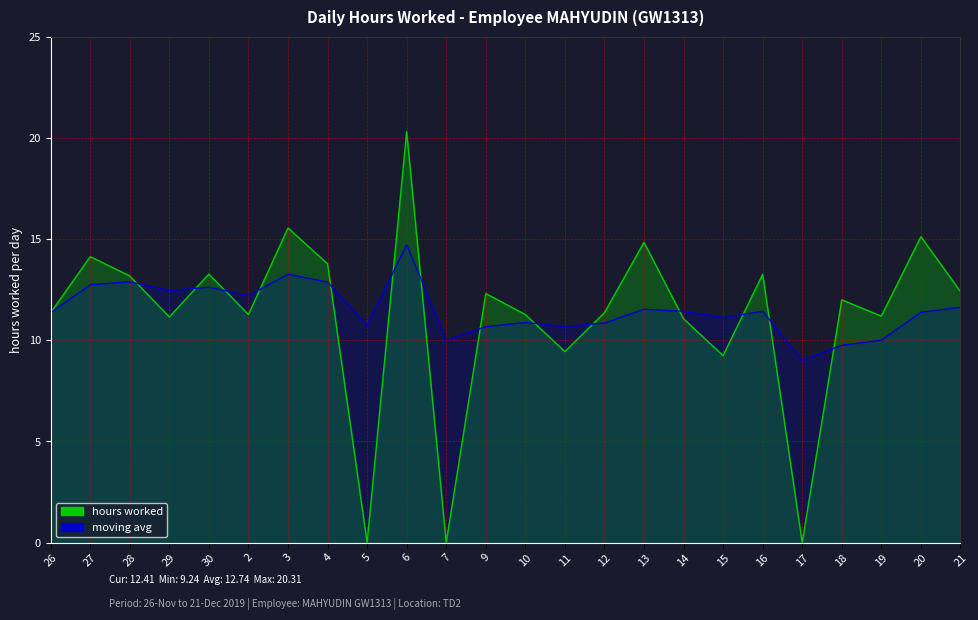

Which series changed the most between 5 and 12?

hours worked